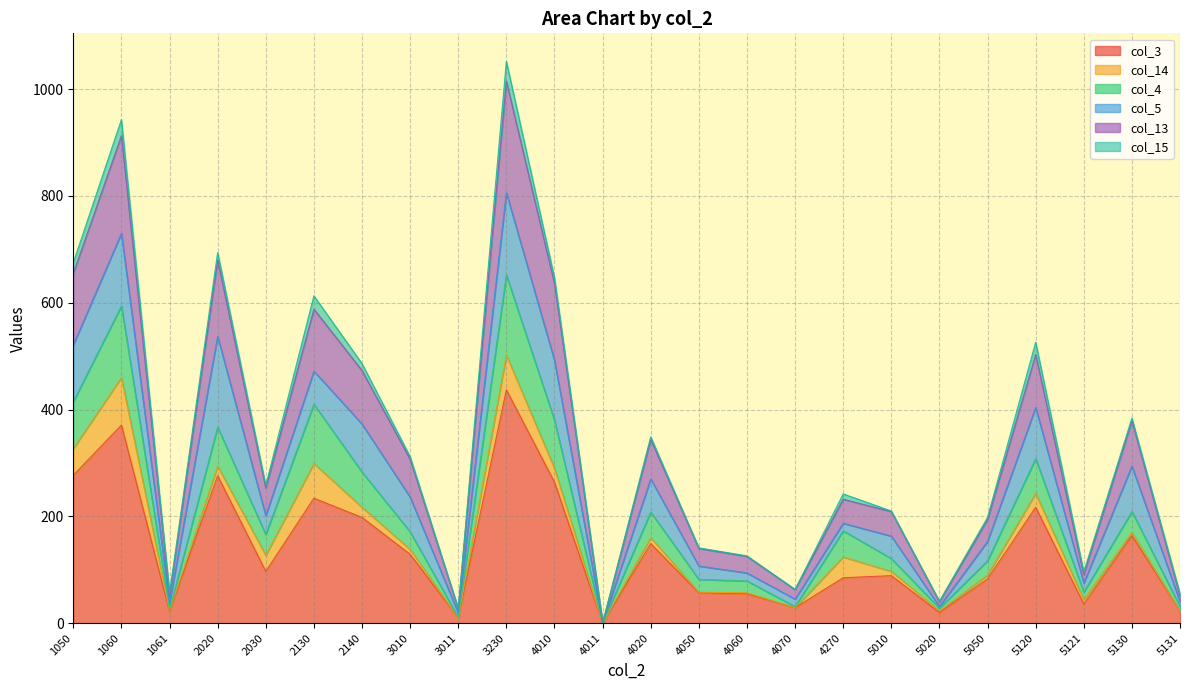

The col_3 series shows 609 at 3230. True or false?

False